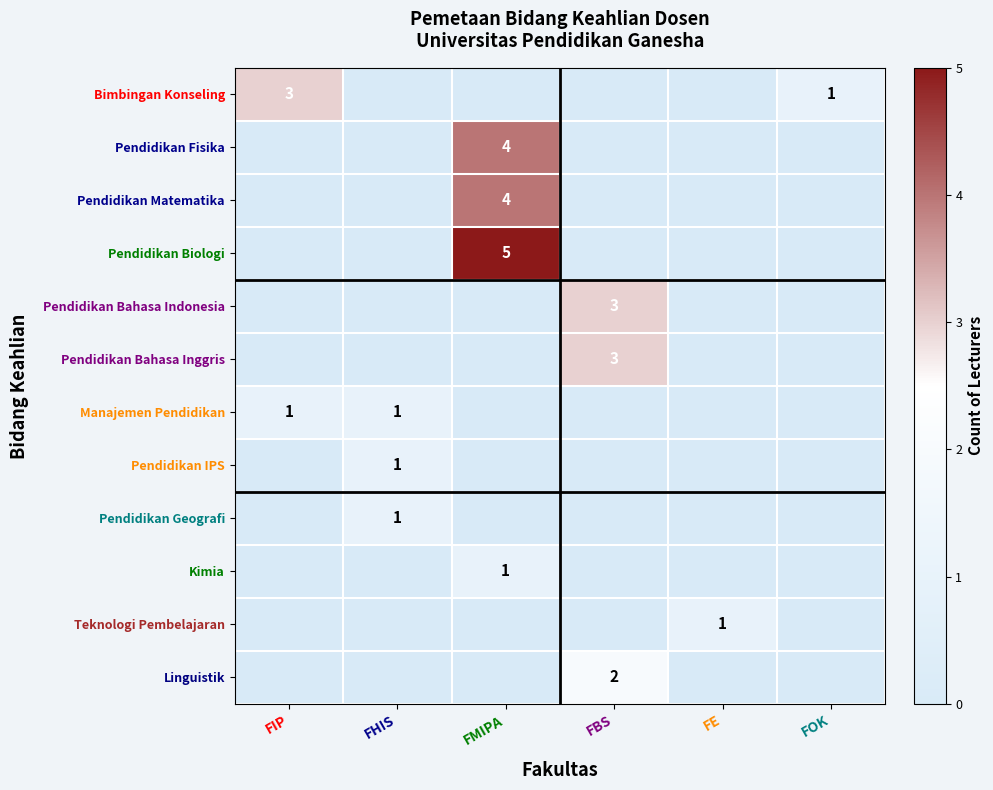

Is it true that Pendidikan Geografi equals 2 at FHIS?

False